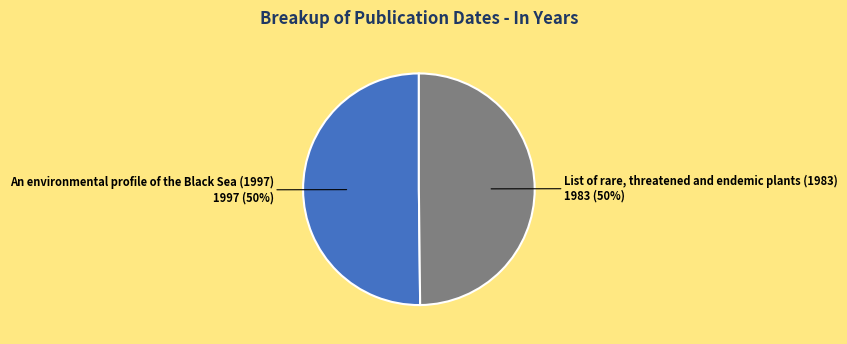

To the nearest percent, what is the average slice percentage?

50%